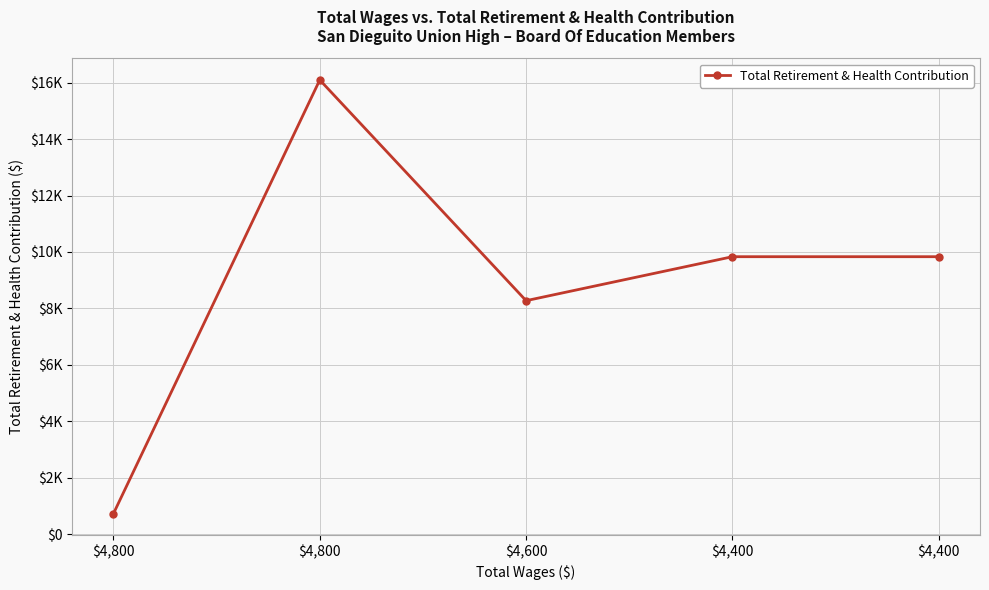

Which label corresponds to the smallest value in the chart?

$4,800